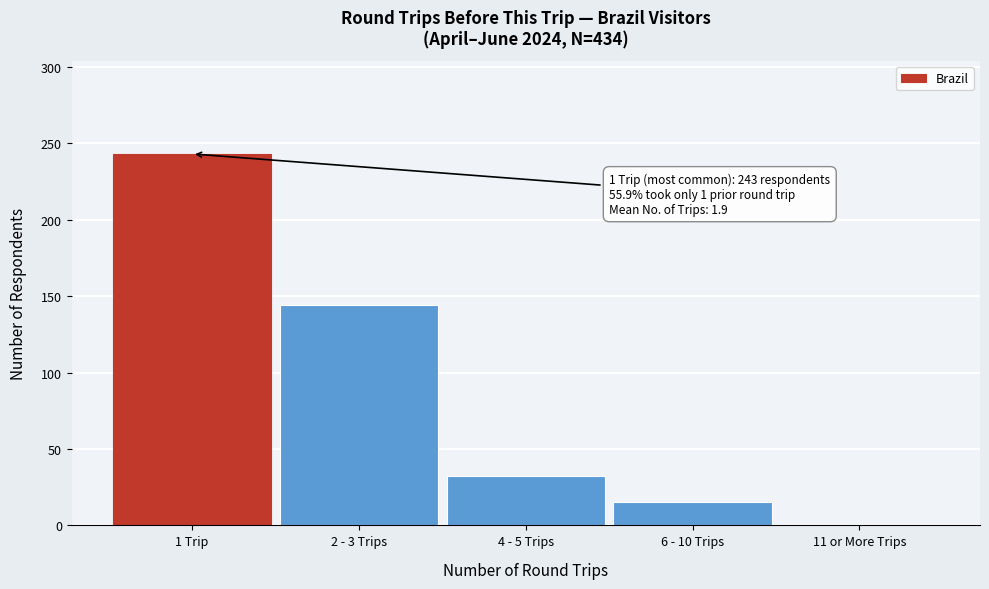

Reading left to right, transcribe all the data shown in this chart.

243	144	32	15	1